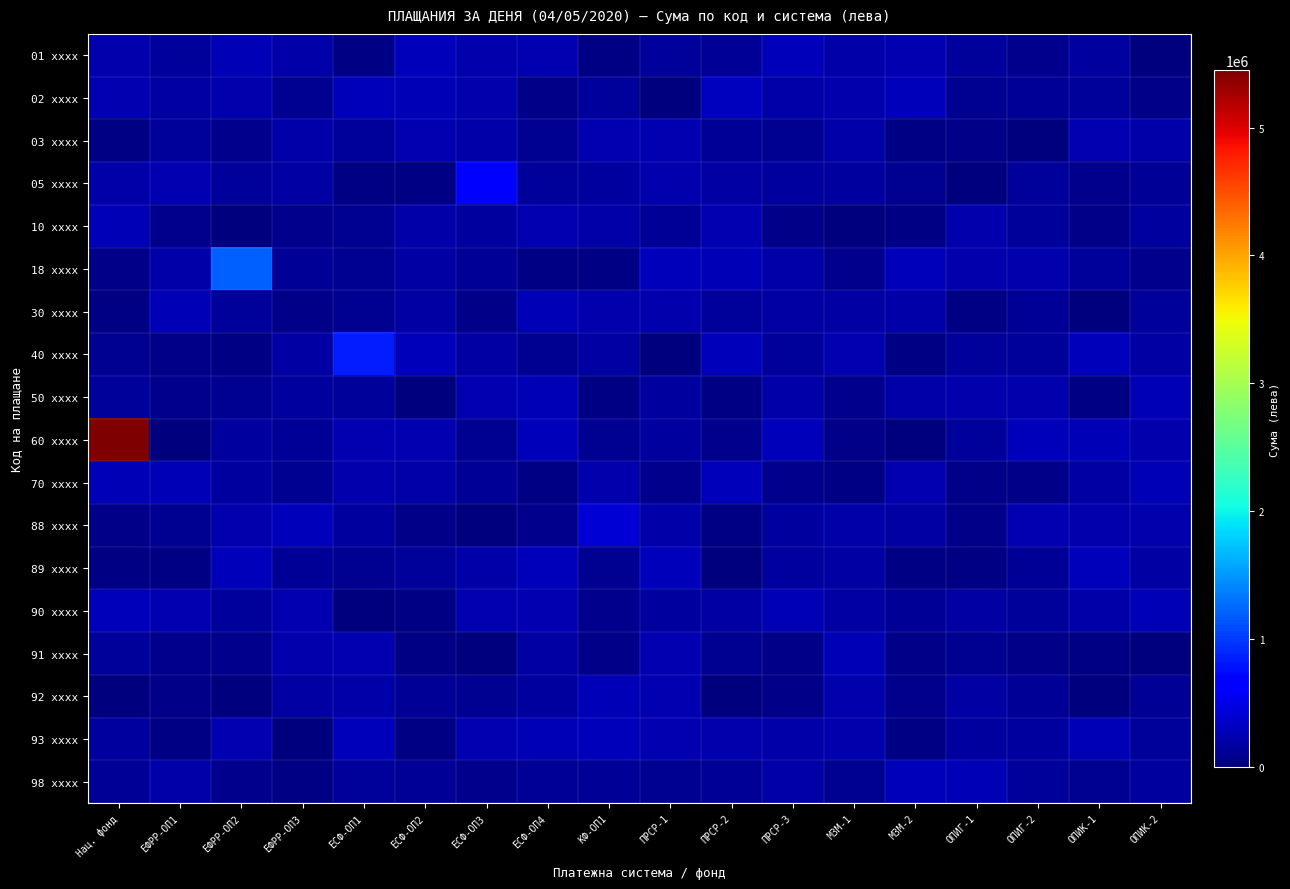

Which has a higher value, ПРСР-2 or ОПИК-1?

ОПИК-1